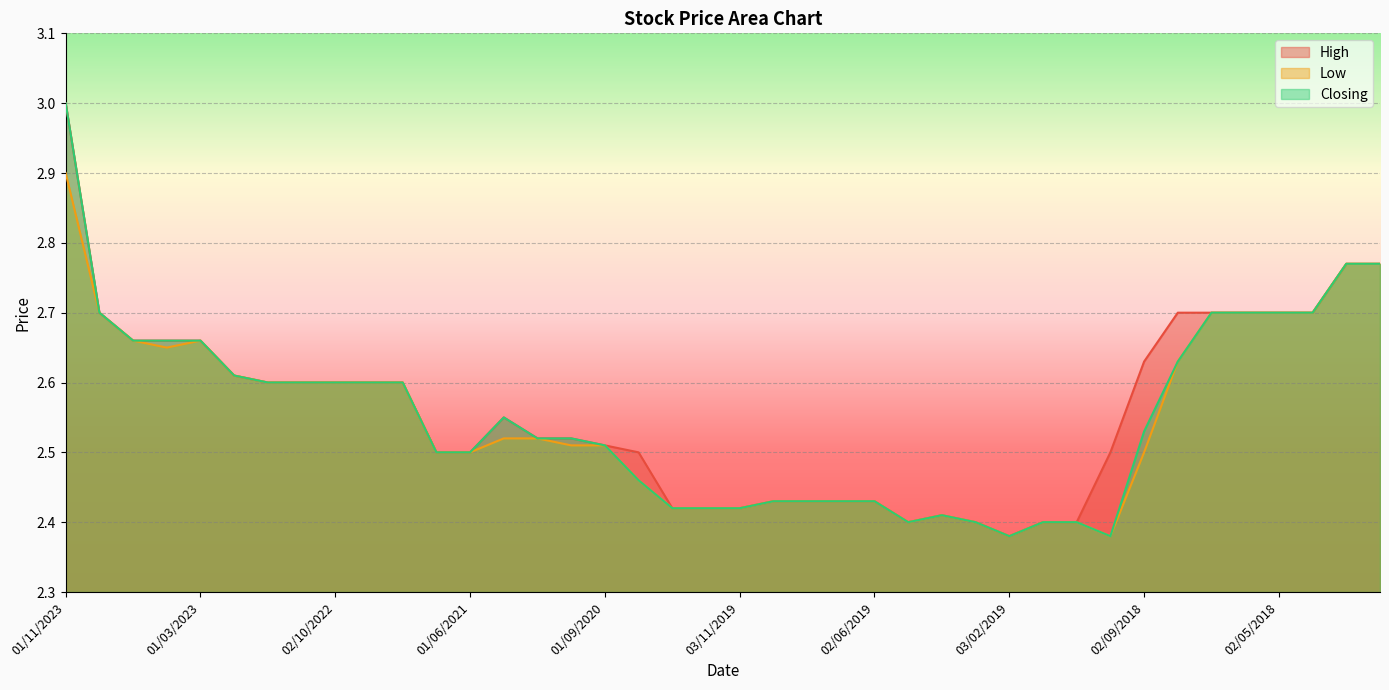

What is the label of the 32nd point from the left?

01/11/2018